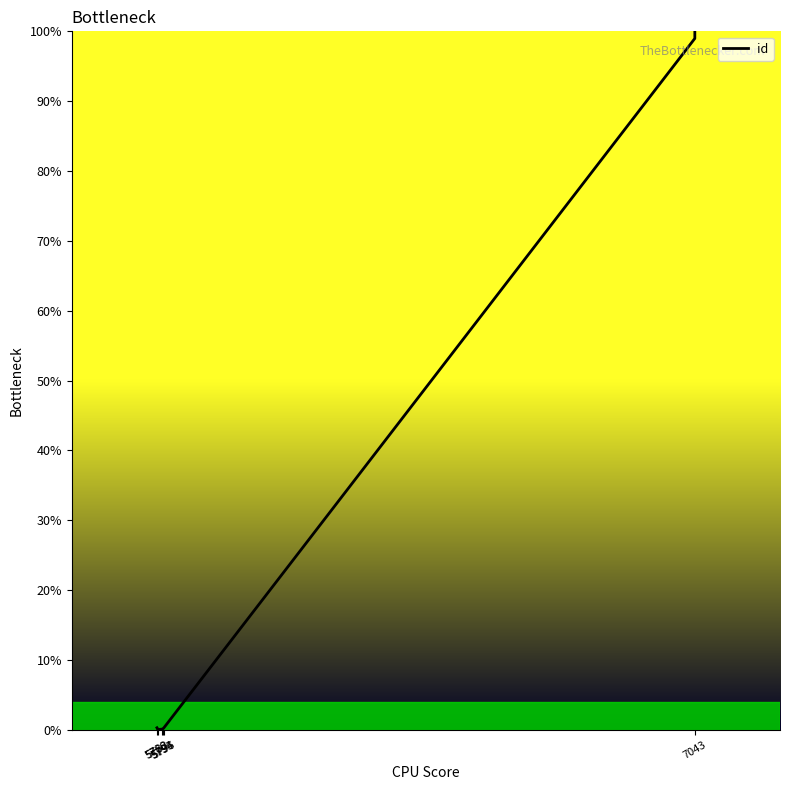

What is the sum of all values?

299.6